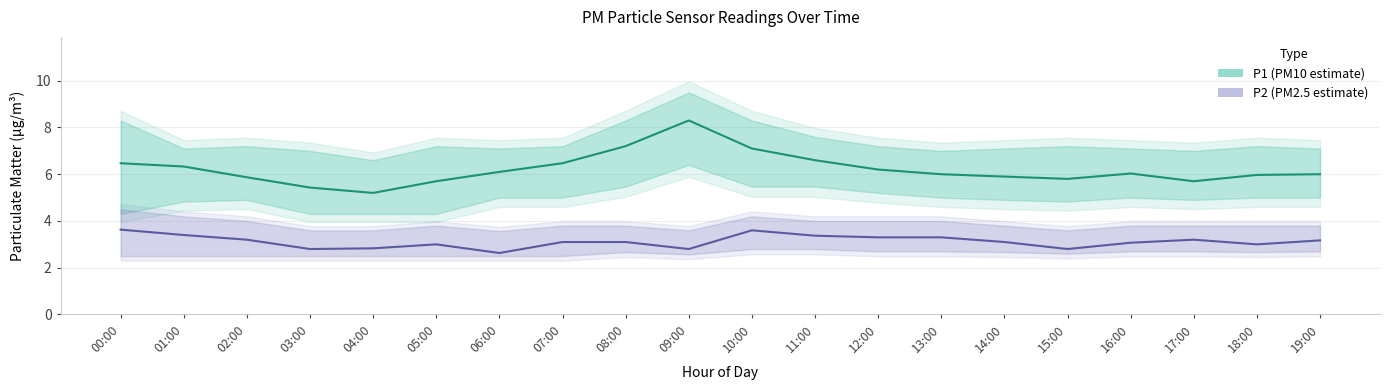

Read the P2 (PM2.5 estimate) value at 13:00.

3.3